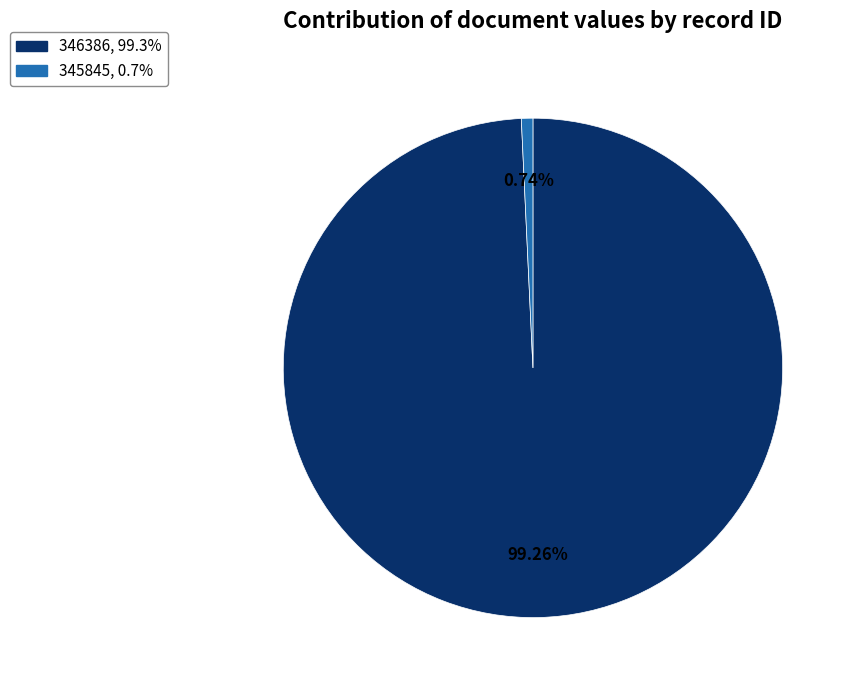

How many segments does this pie chart have?

2